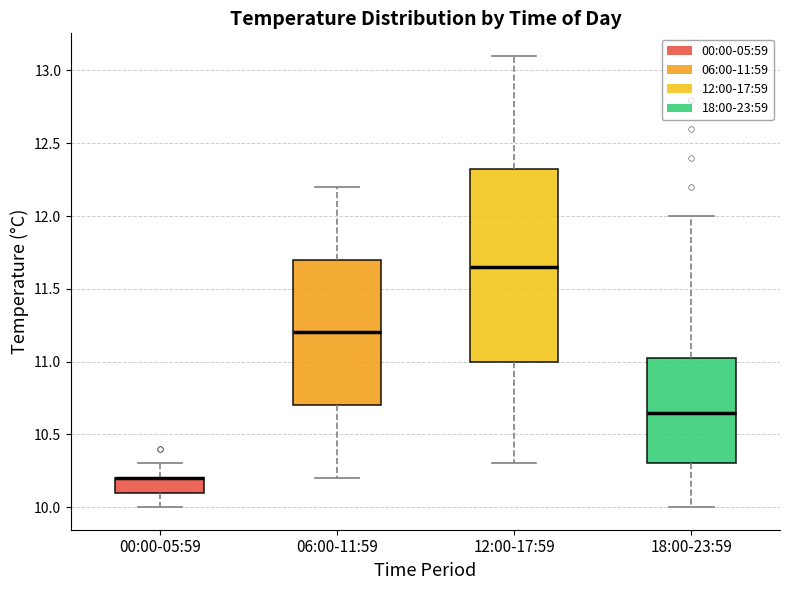

Reading left to right, read every box against the y-axis: the position of its median line, the range the box covers, and the ends of its whiskers. The values are not printed on the chart, so give them approximately, as read against the axis.

00:00-05:59: median 10.20 (drawn on the box's upper edge), box 10.10 to 10.20, whiskers 10.00 to 10.30
06:00-11:59: median 11.20, box 10.70 to 11.70, whiskers 10.20 to 12.20
12:00-17:59: median 11.65, box 11.00 to 12.35, whiskers 10.30 to 13.10
18:00-23:59: median 10.65, box 10.30 to 11.05, whiskers 10.00 to 12.00